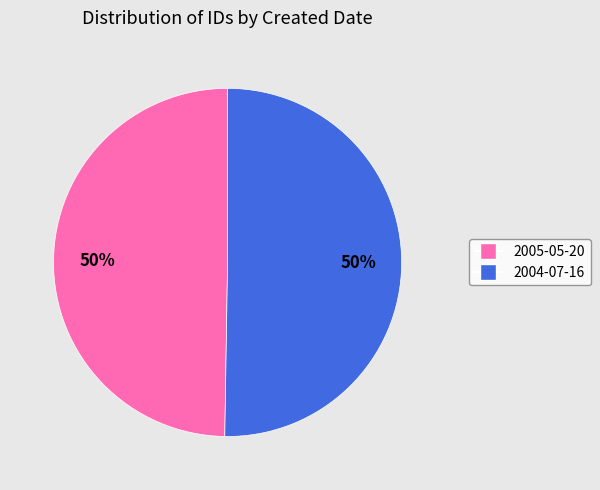

To the nearest percent, what percentage of the pie is 2005-05-20?

50%